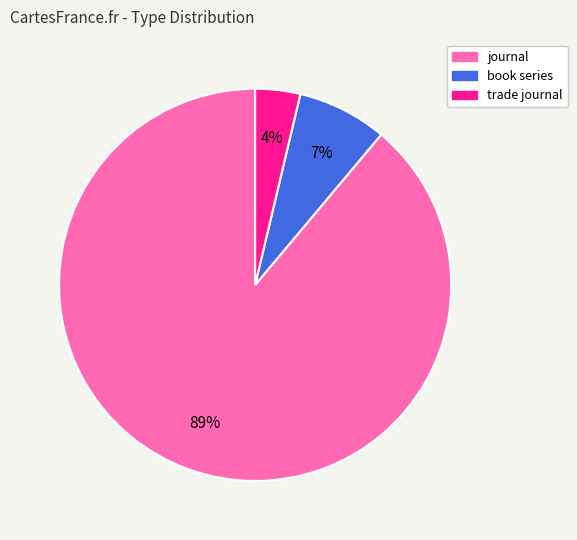

True or false: book series accounts for 16% of the total.

False